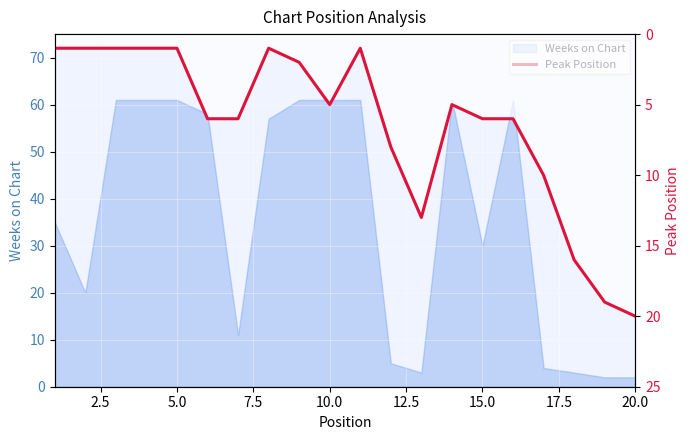

True or false: there are more than 1 points higher than both neighbors.

True